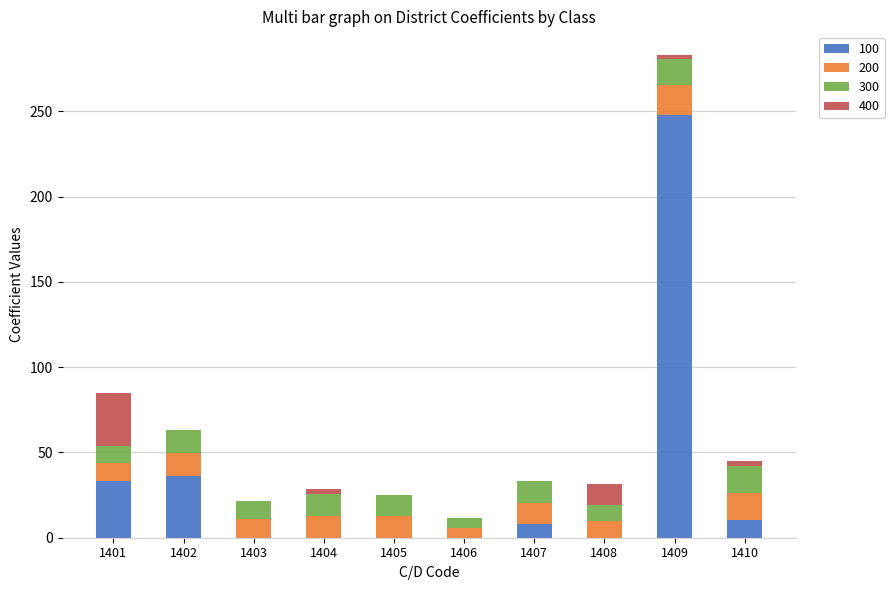

Does the chart contain stacked bars?

Yes